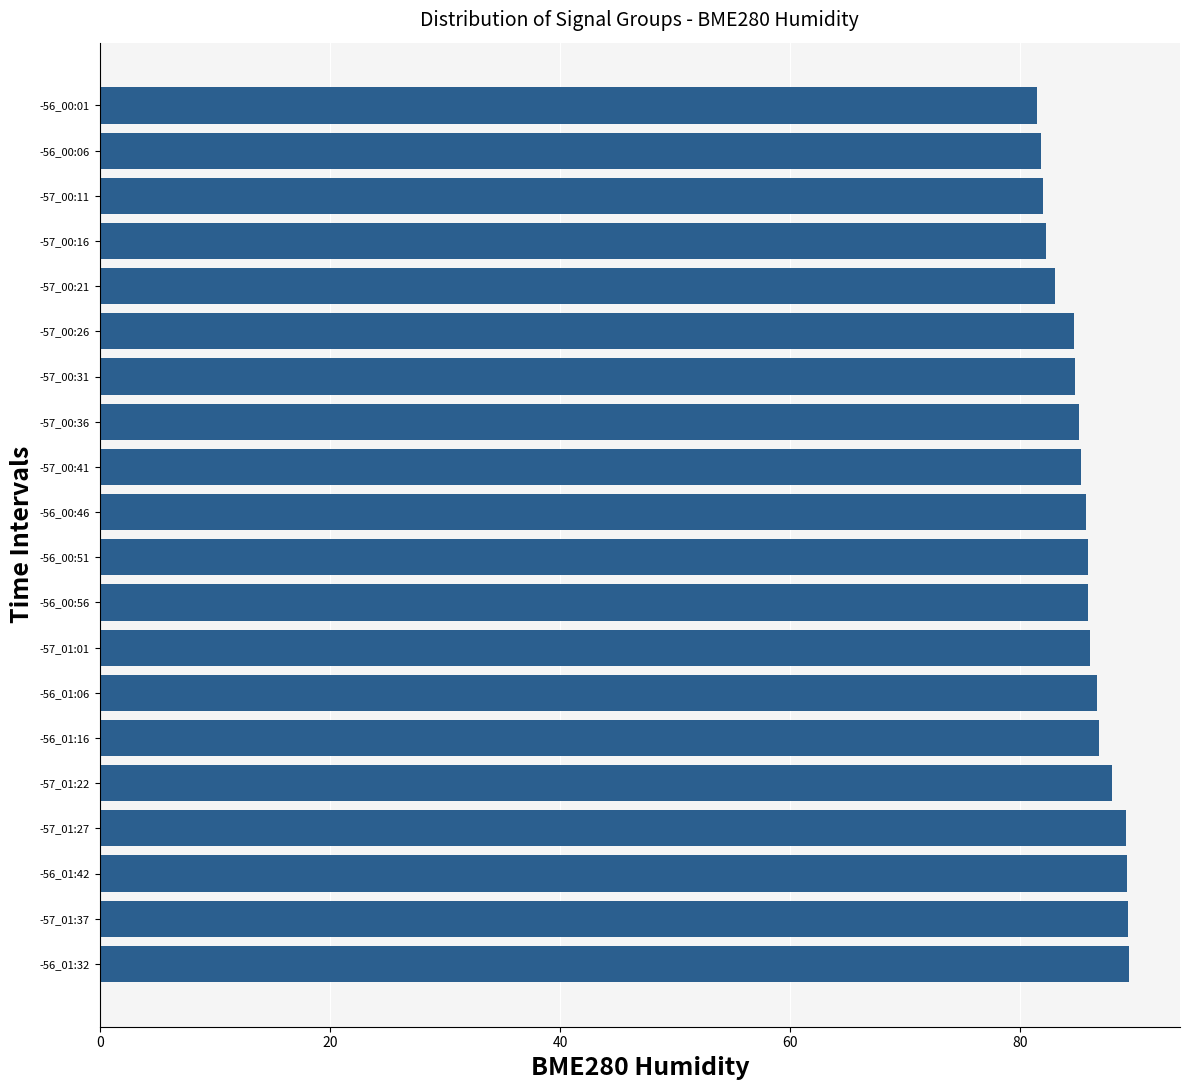

The chart shows a value of 143.7 at -57_00:26. True or false?

False